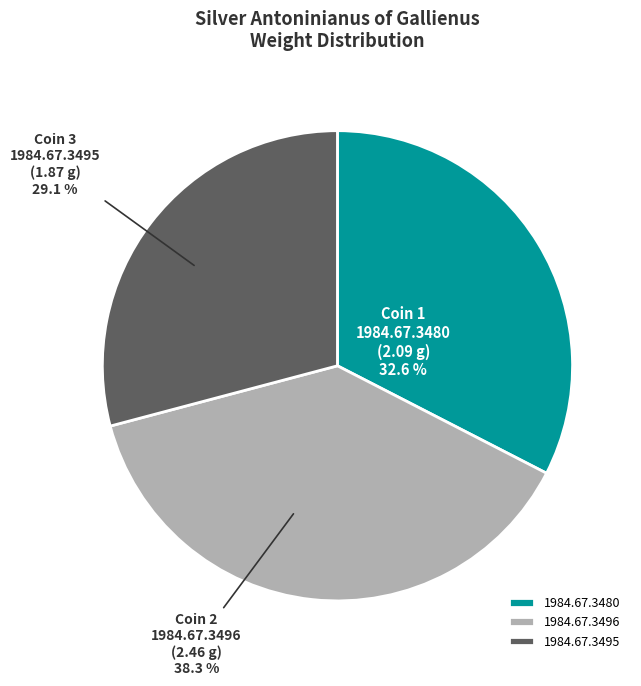

Which slice is the smallest?

1984.67.3495